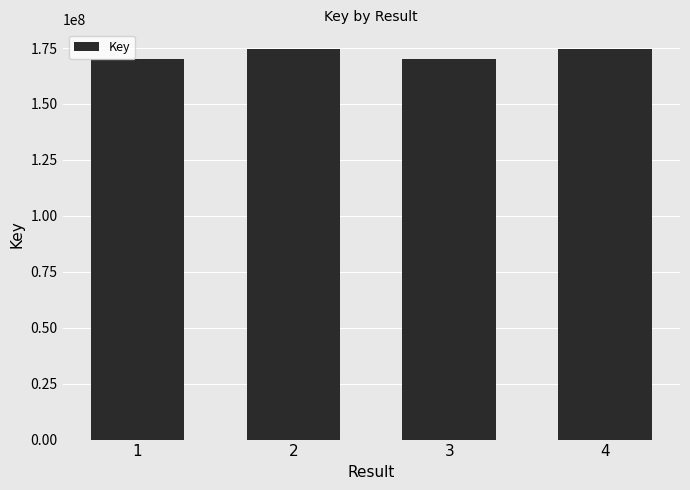

What is the difference between the values at 2 and 3?

4558752